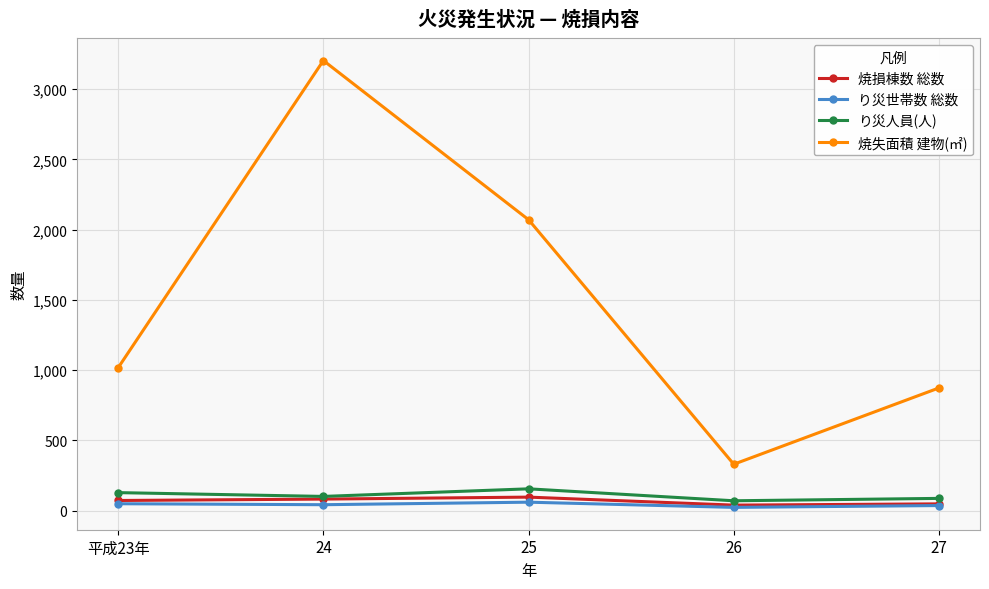

What is the label of the 1st point from the left?

平成23年